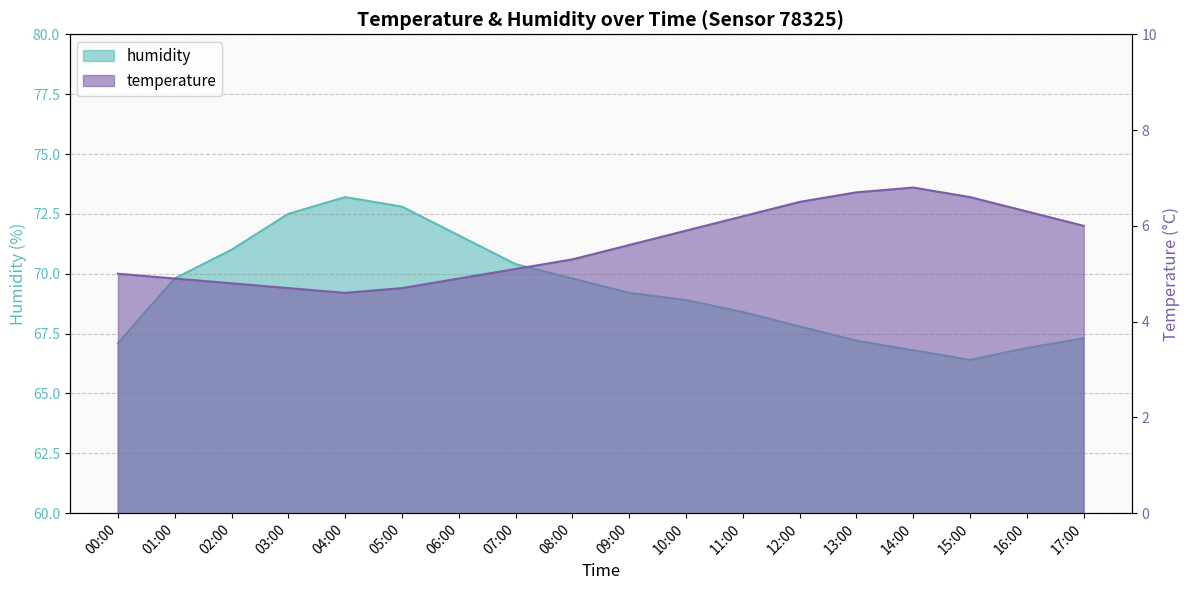

What are all the series names shown in the legend?

humidity, temperature